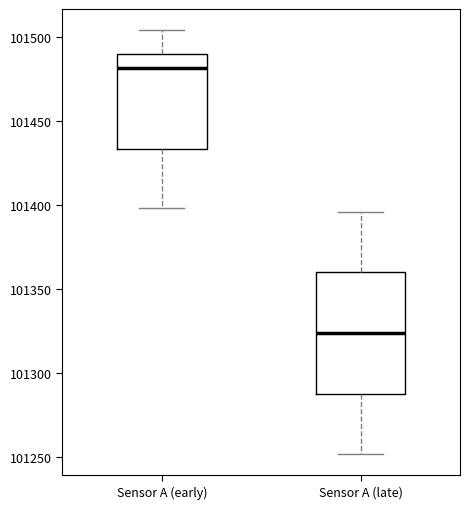

Reading left to right, transcribe this box plot: for each box, give where its median line is, the range the box spans, and where its two whiskers end, as read against the y-axis. The values are not printed on the chart, so give them approximately, as read against the axis.

Sensor A (early): median 101480, box 101435 to 101490, whiskers 101400 to 101505
Sensor A (late): median 101325, box 101290 to 101360, whiskers 101250 to 101395